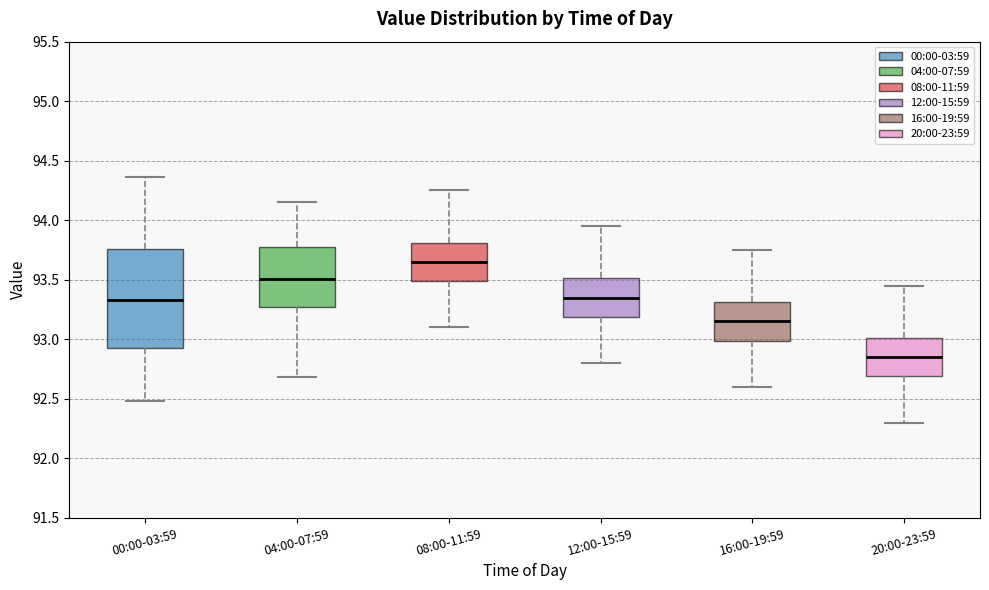

Which box is the tallest, from its lower edge to its upper edge?

00:00-03:59